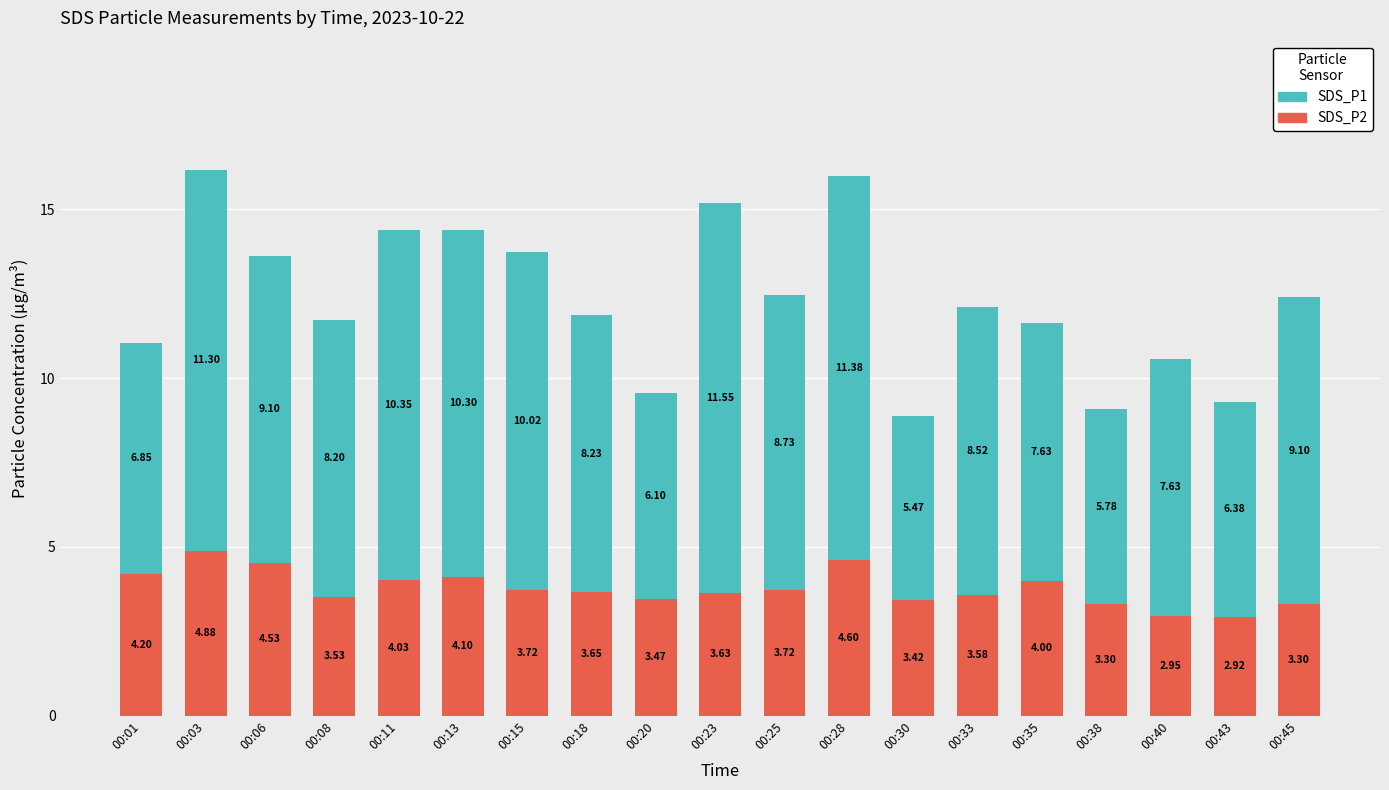

The SDS_P2 series shows 1.1 at 00:43. True or false?

False